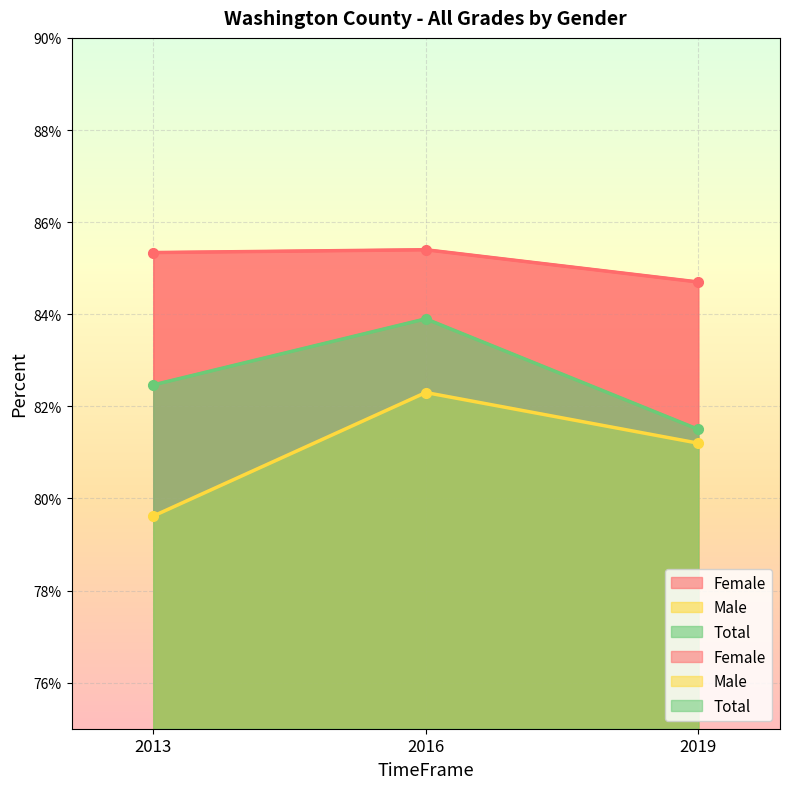

What is the maximum value shown in the chart?

0.9